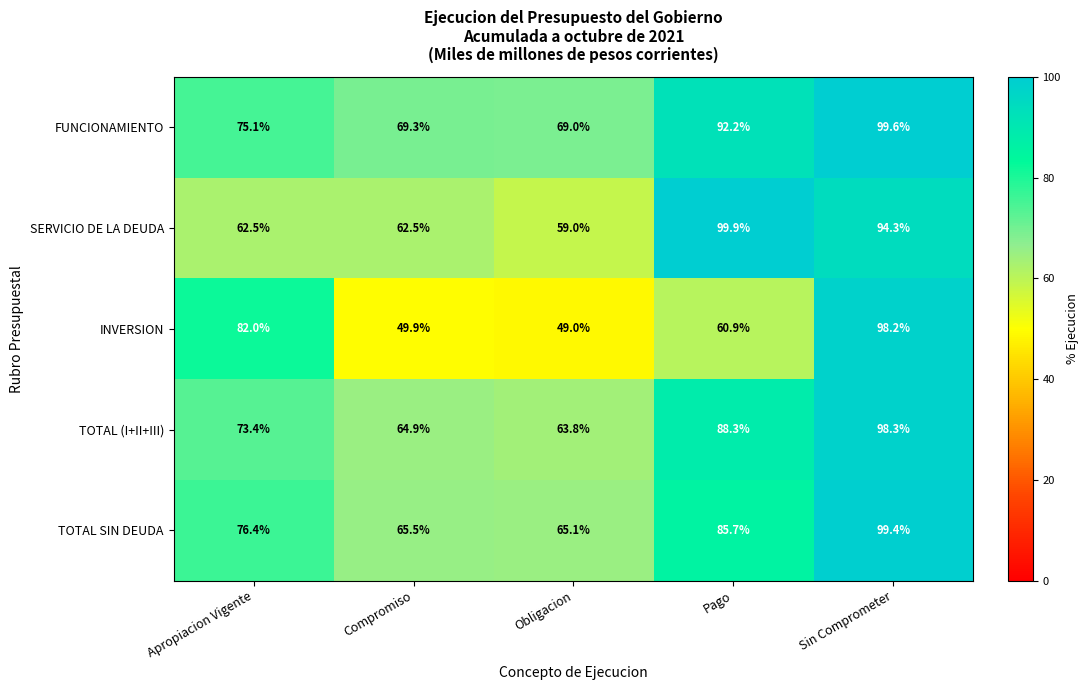

What is the spread (max minus min) of values at Obligacion?

20.0